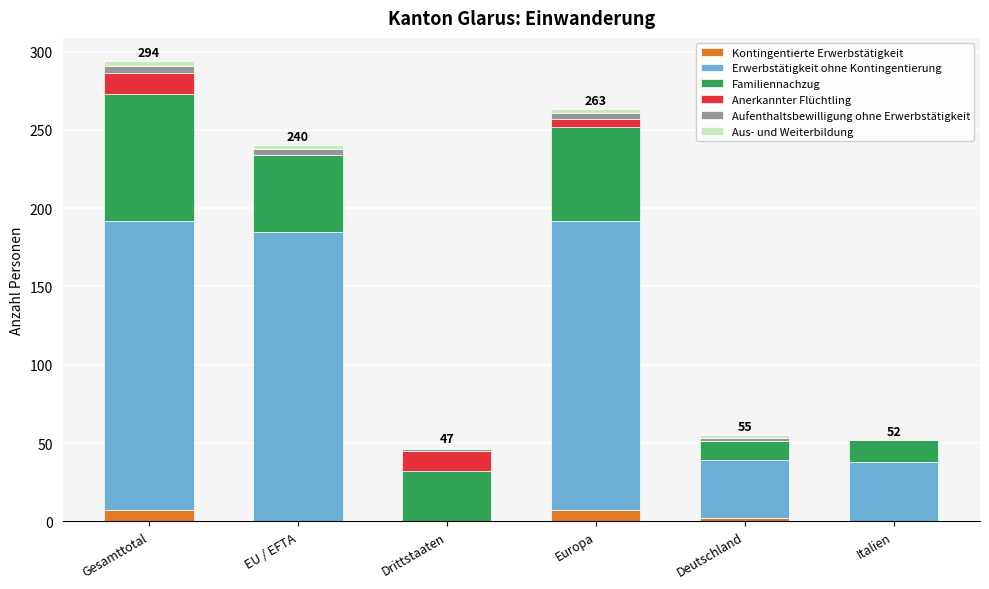

What is the maximum value for Kontingentierte Erwerbstätigkeit?

7